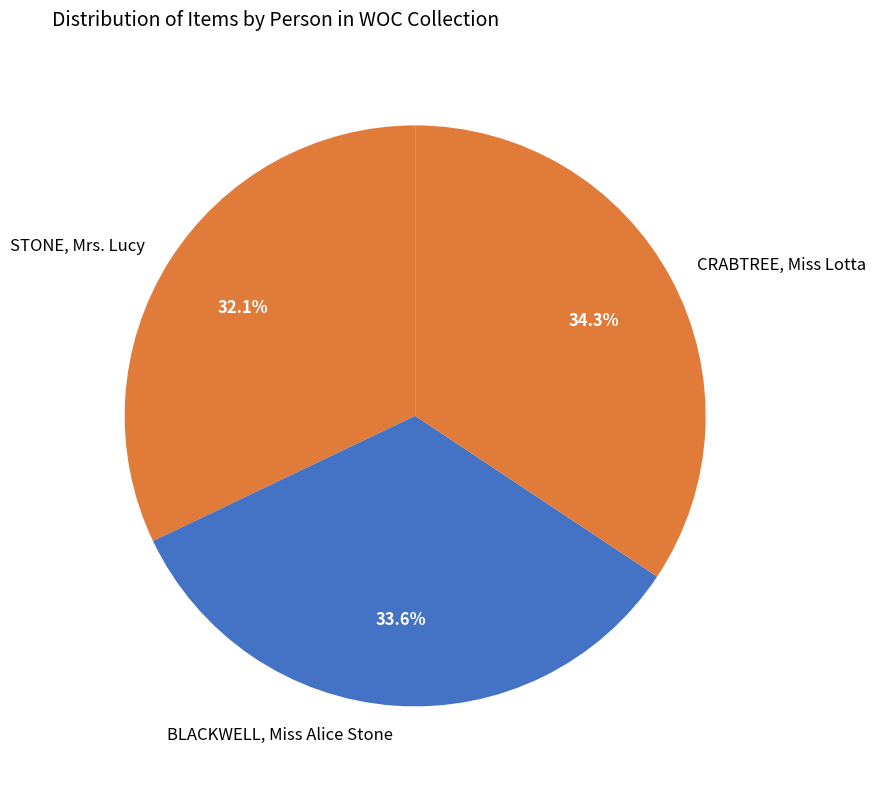

Does CRABTREE, Miss Lotta account for over 50% of the chart?

No